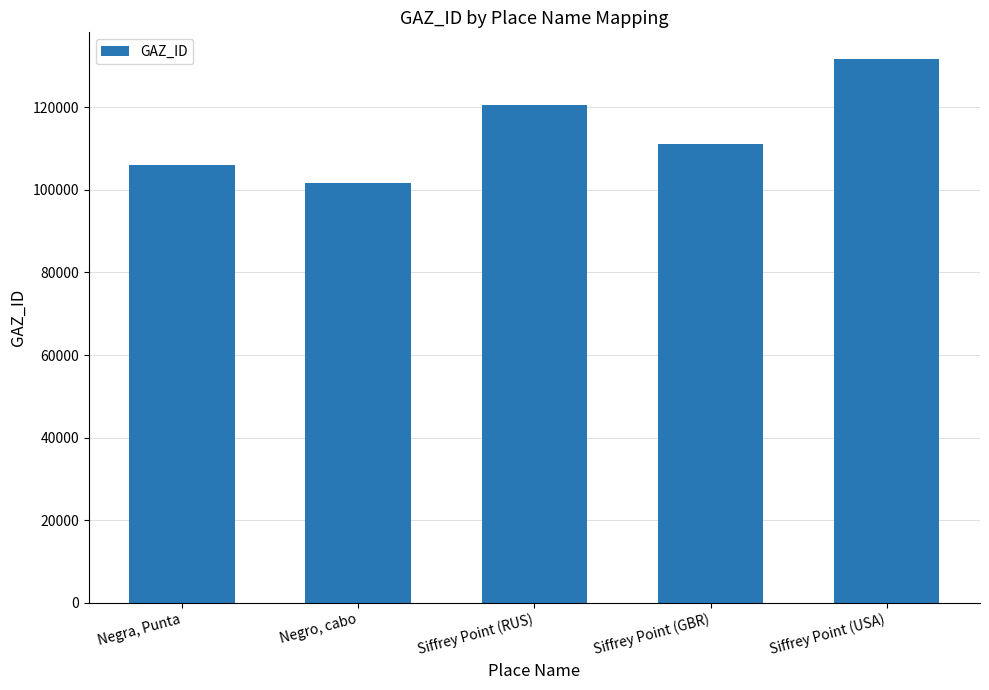

Is it true that the value at Siffrey Point (RUS) is 187159?

False